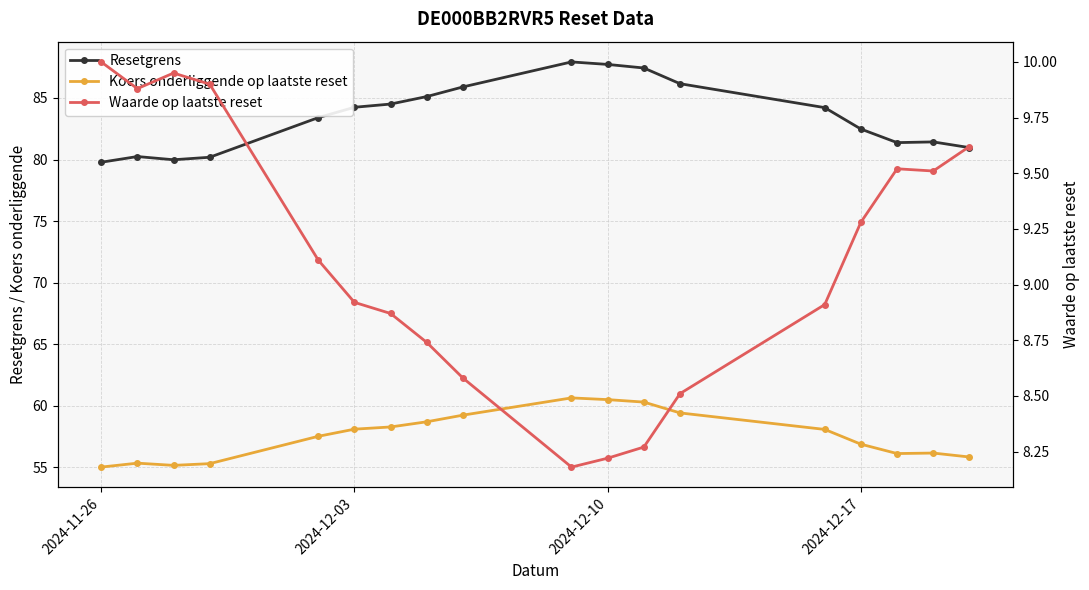

Which series has the widest spread of values?

Resetgrens